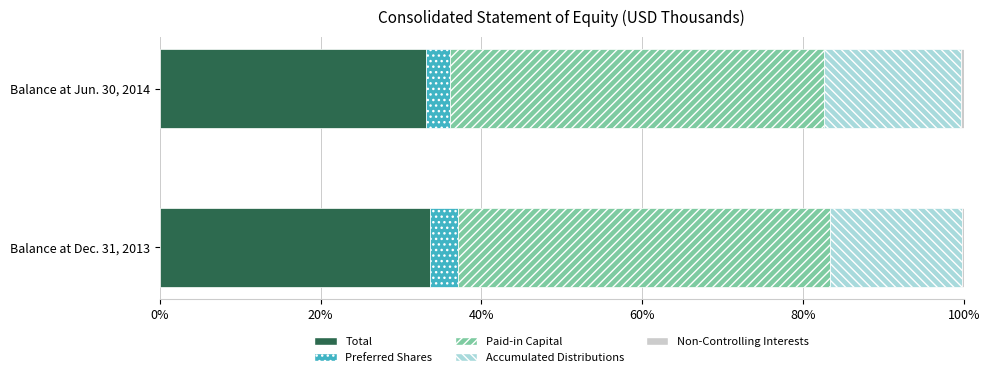

Reading left to right, what are all the values shown in this chart?

Total: 0.3	0.3
Preferred Shares: 0.0	0.0
Paid-in Capital: 0.5	0.5
Accumulated Distributions: 0.2	0.2
Non-Controlling Interests: 0.0	0.0